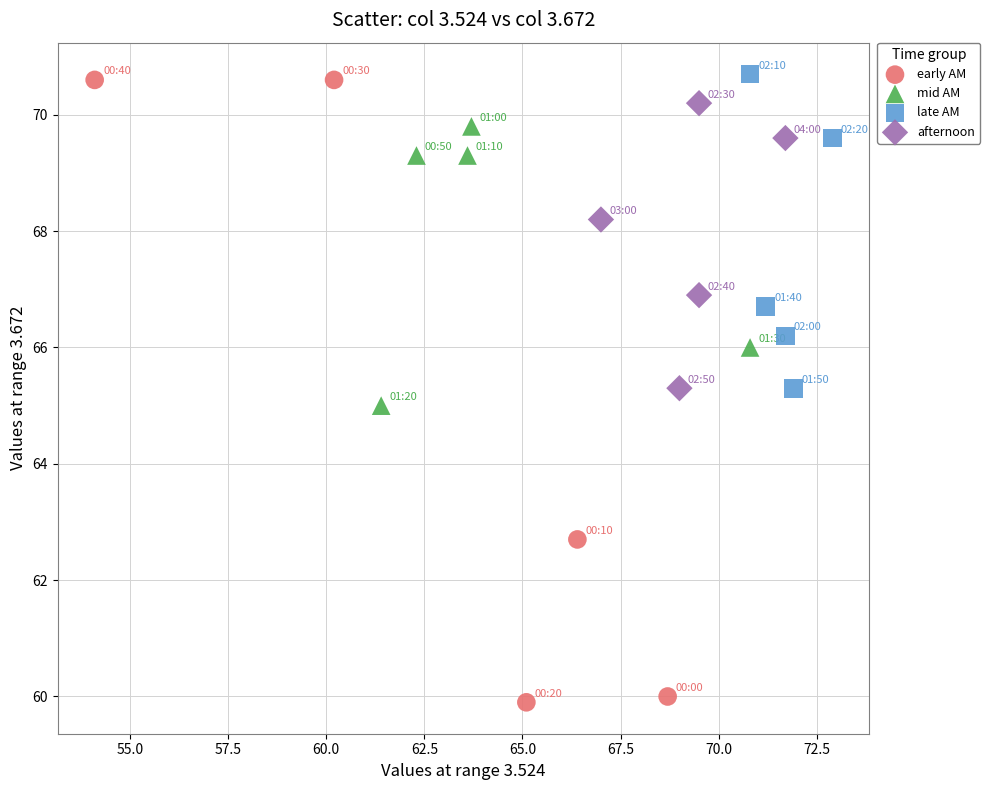

Which series has the widest spread of Y values?

early AM